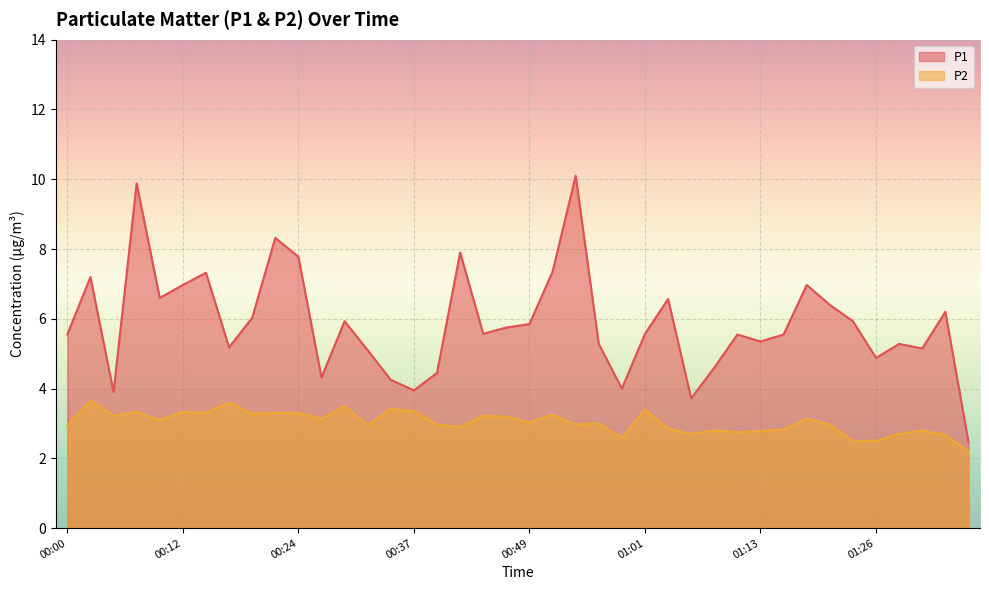

At which category is the sum across all series the highest?

00:07